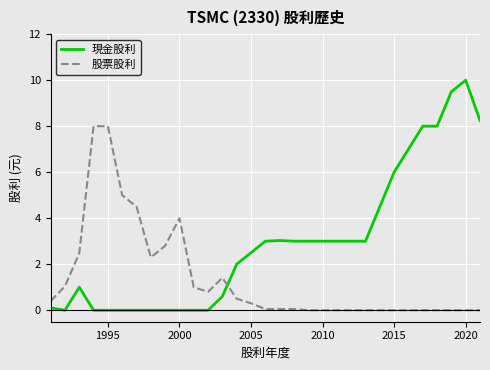

What are all the series names shown in the legend?

現金股利, 股票股利